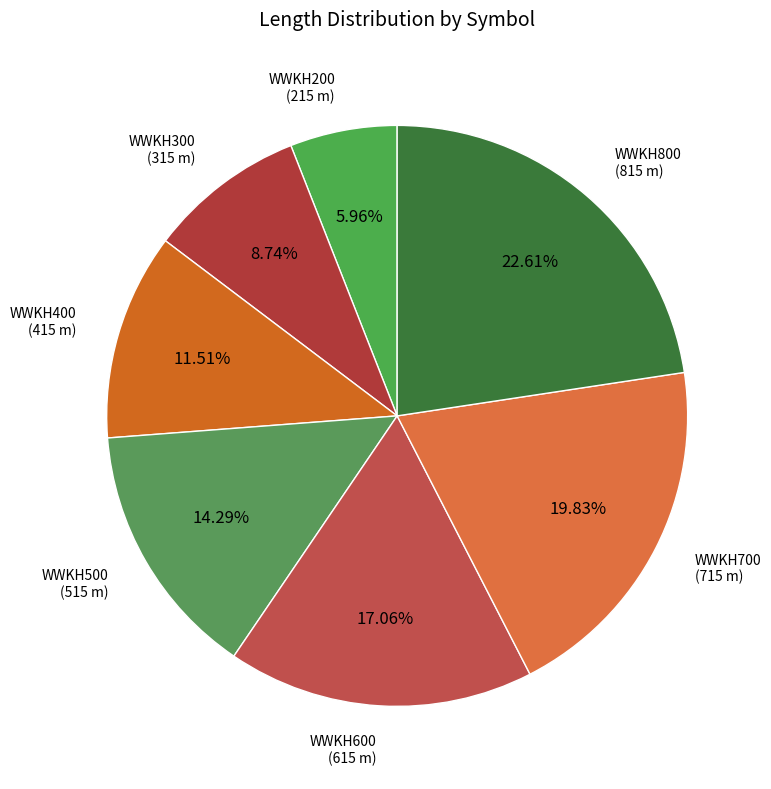

The WWKH300 slice represents 1% of the pie. True or false?

False